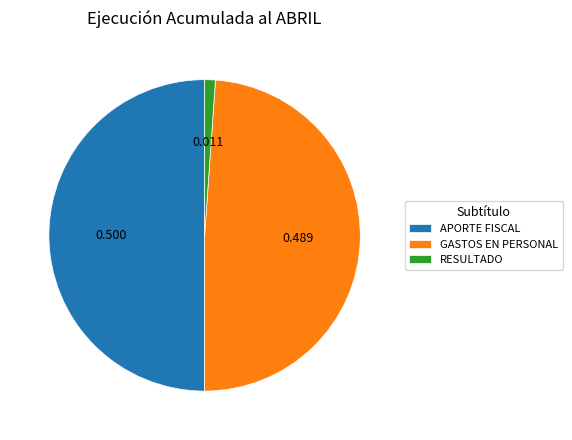

True or false: RESULTADO accounts for 16% of the total.

False